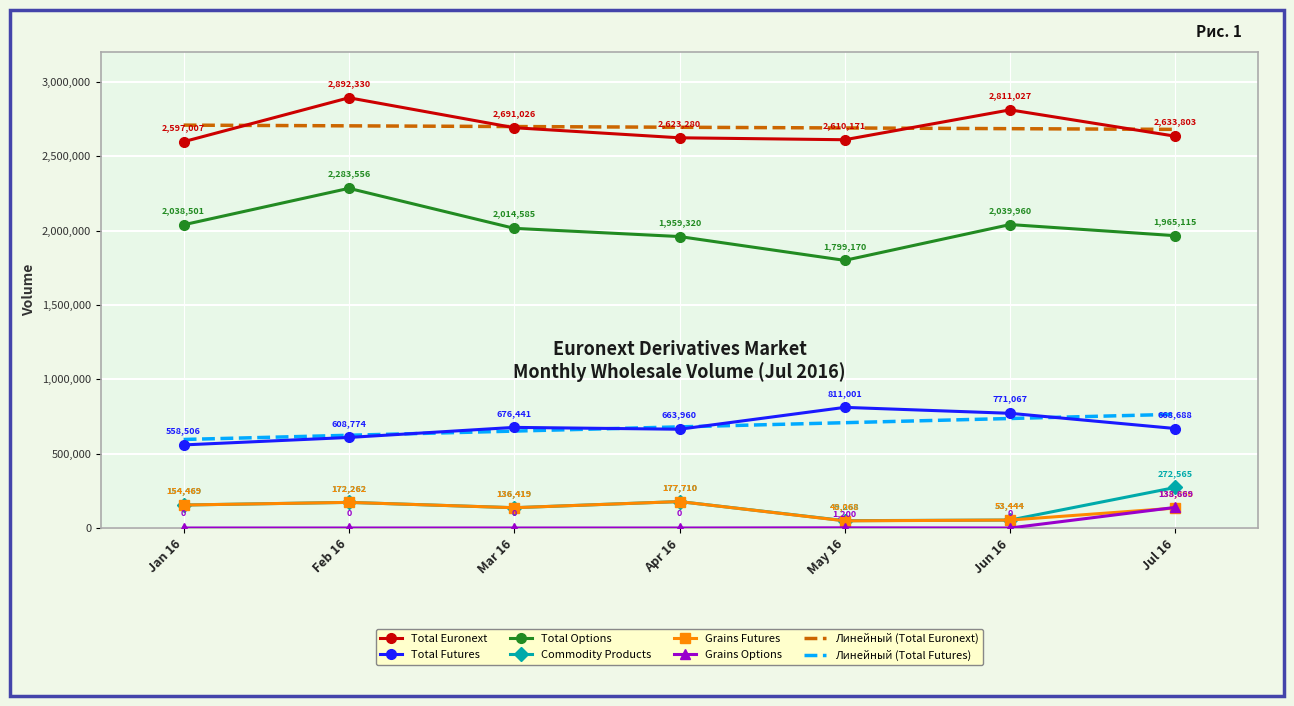

Which label corresponds to the smallest value in the chart?

Jan 16